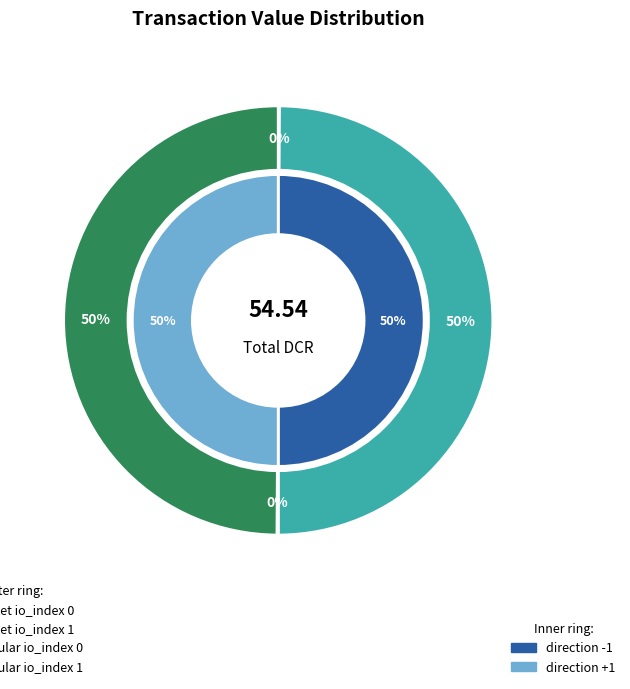

What percentage do io_index 1 and io_index 0 together represent?

100.0%